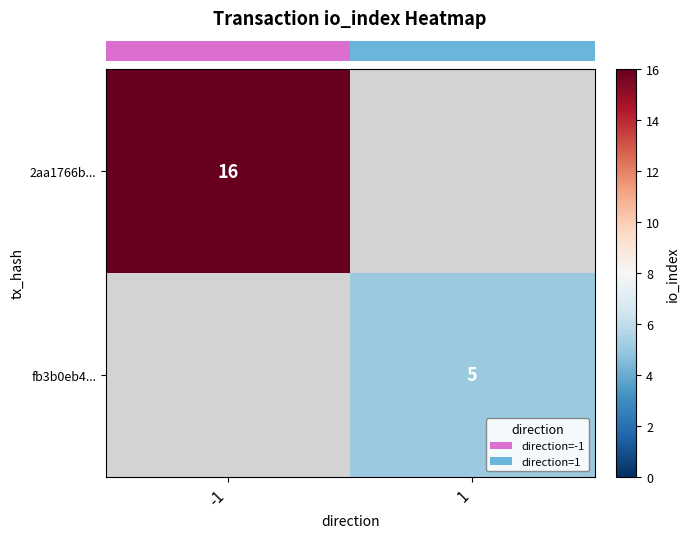

What is the highest value of the row_0 series?

16.0